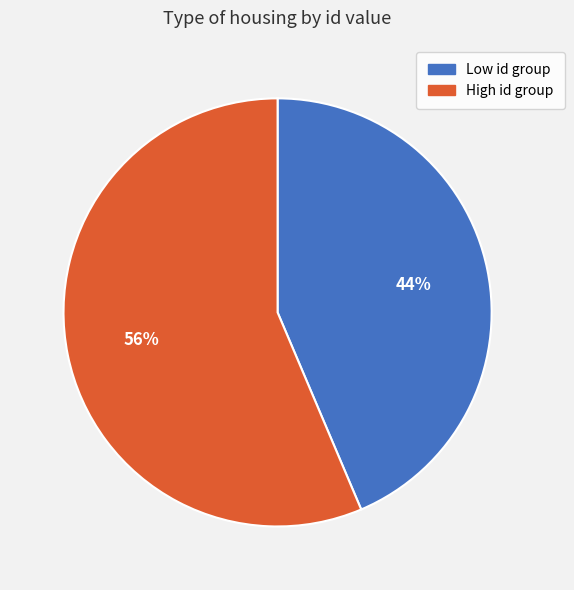

To the nearest percent, what is the average slice percentage?

50%